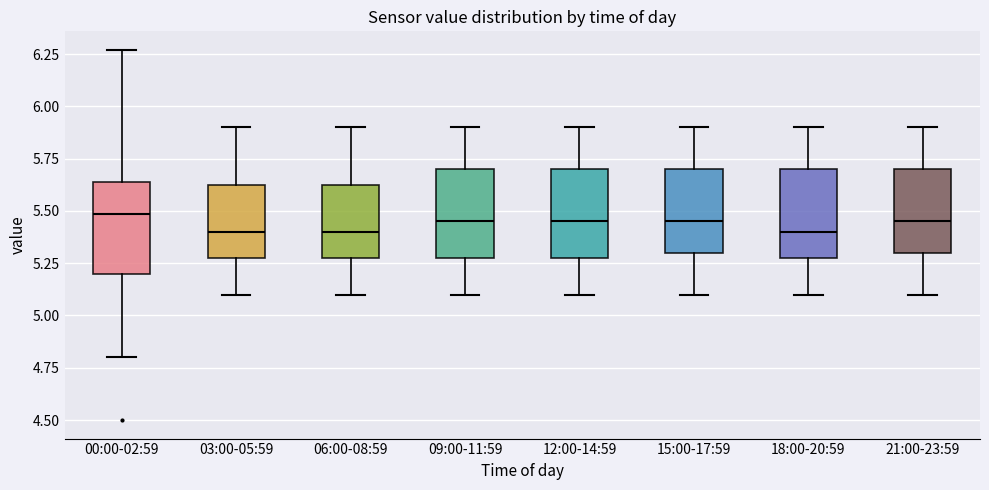

Where does the lower whisker of the box for 18:00-20:59 end on the y-axis? The values are not printed on the chart, so give them approximately, as read against the axis.

5.10